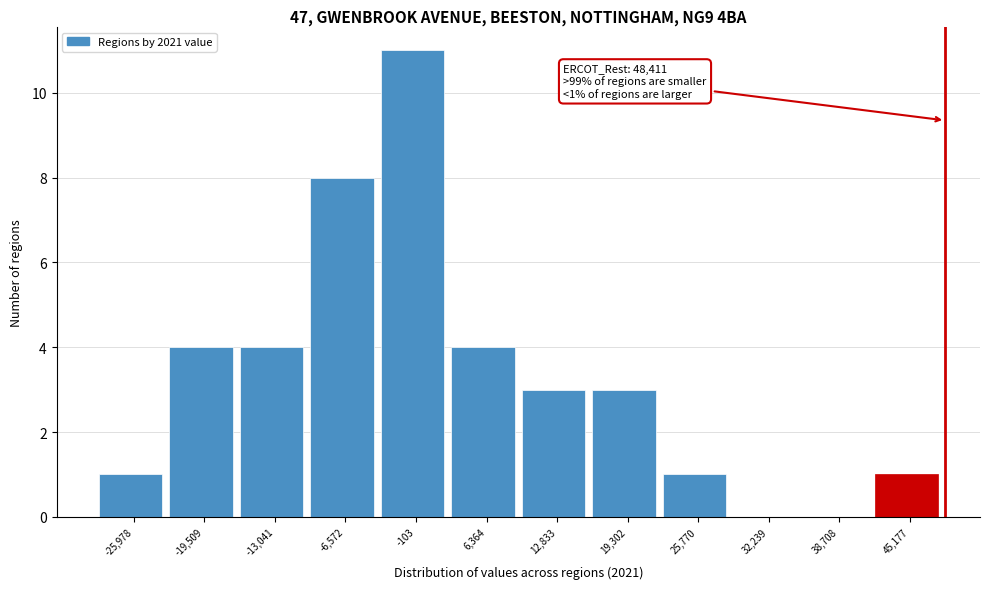

Over which range of the x-axis is the bar tallest?

-3000 to 3000